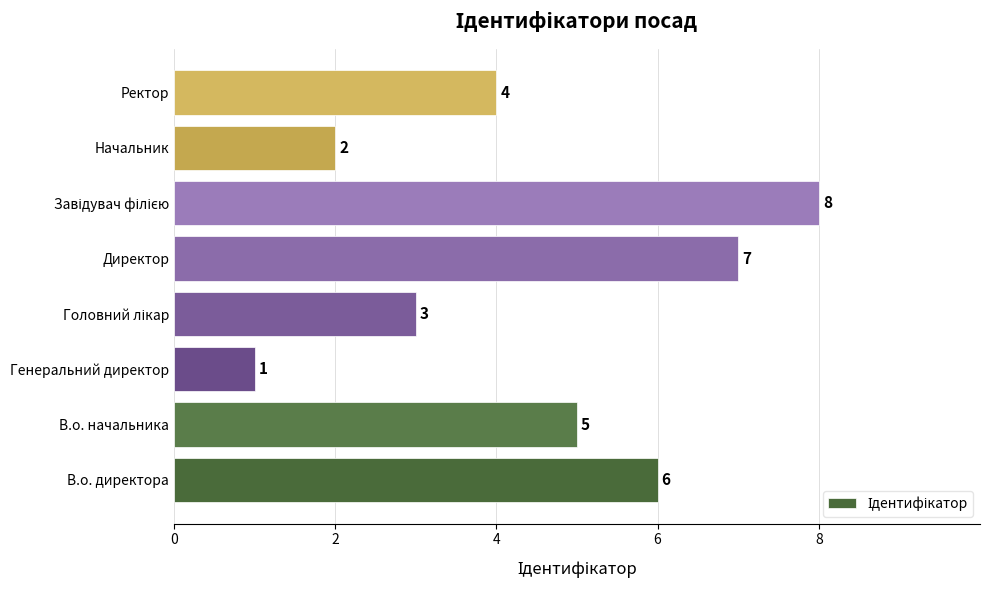

Between В.о. директора and В.о. начальника, which is larger?

В.о. директора